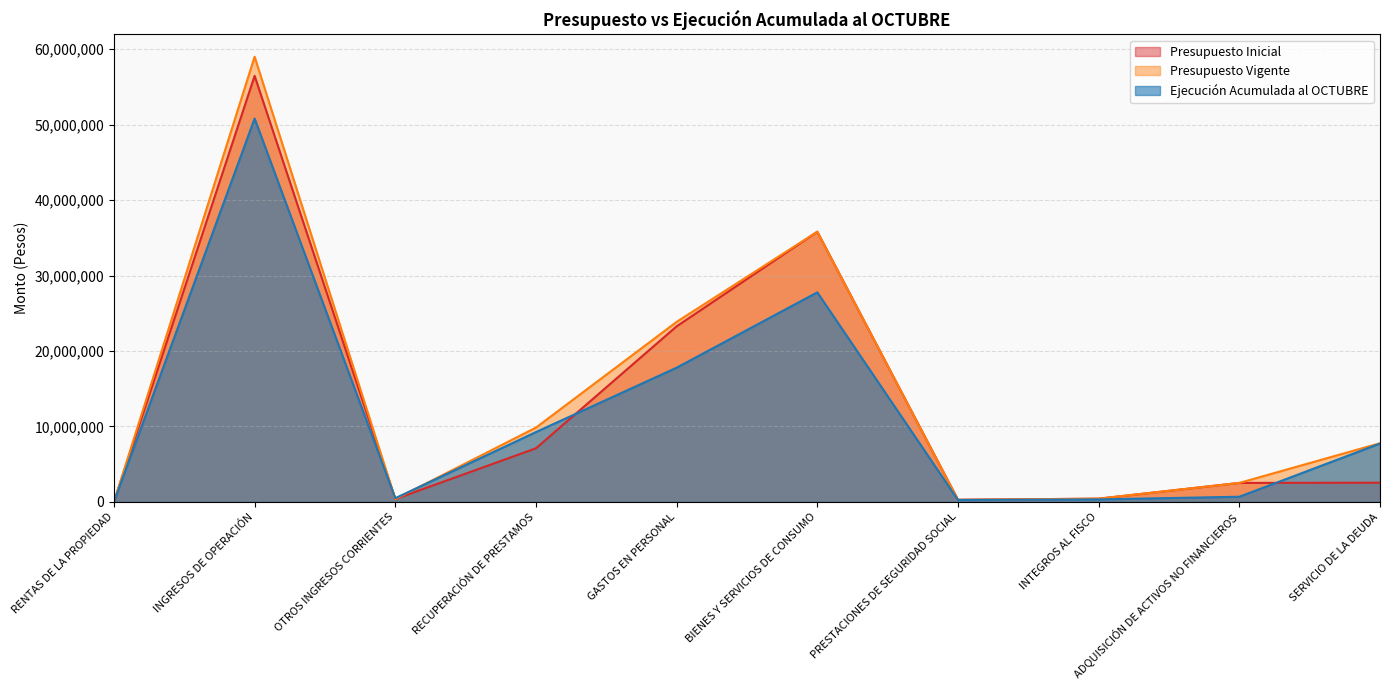

Is the value of Ejecución Acumulada al OCTUBRE at SERVICIO DE LA DEUDA greater than the value of Presupuesto Inicial at INTEGROS AL FISCO?

Yes